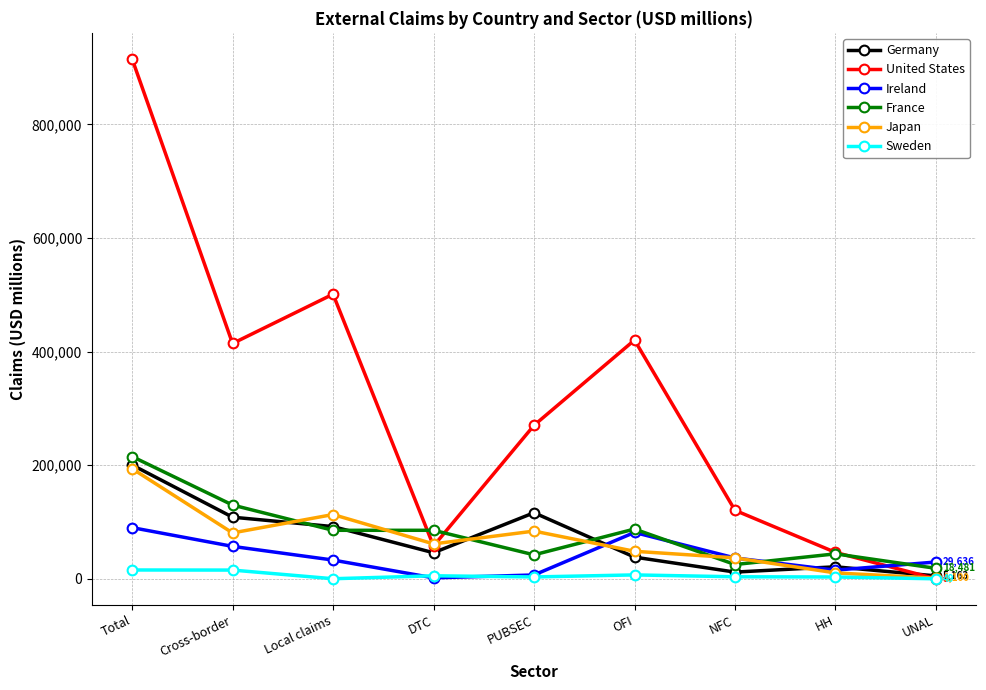

True or false: United States has a value of 120560 at NFC.

True